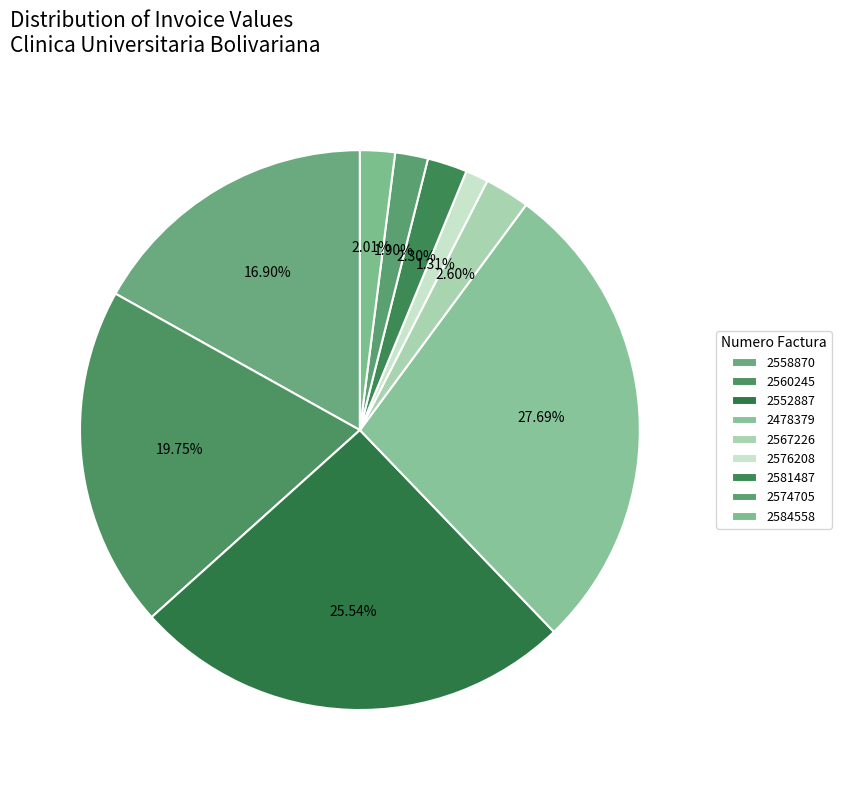

What is the total percentage of 2581487 and 2478379?

30.0%